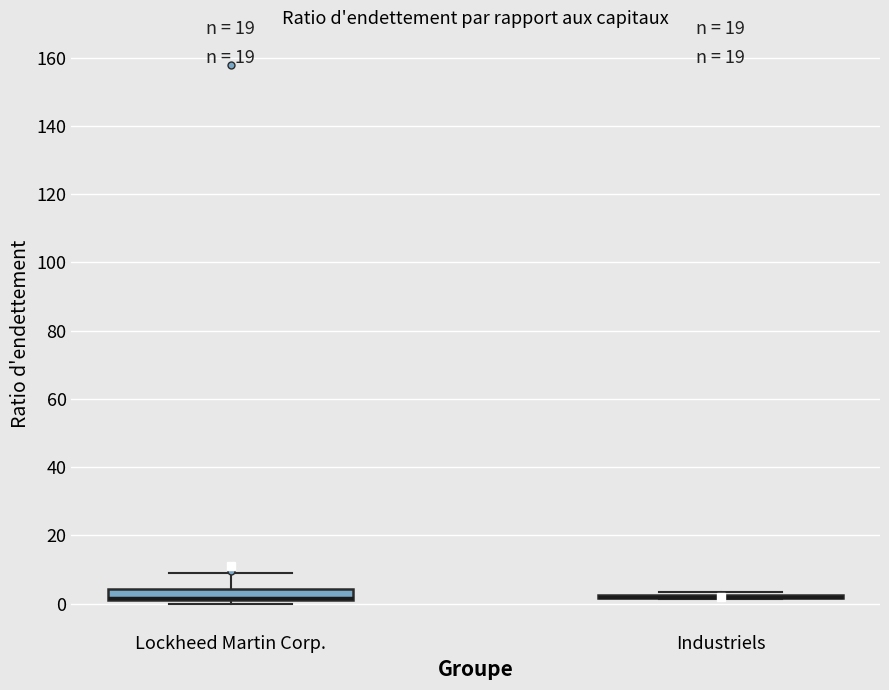

Which box is the tallest, from its lower edge to its upper edge?

Lockheed Martin Corp.